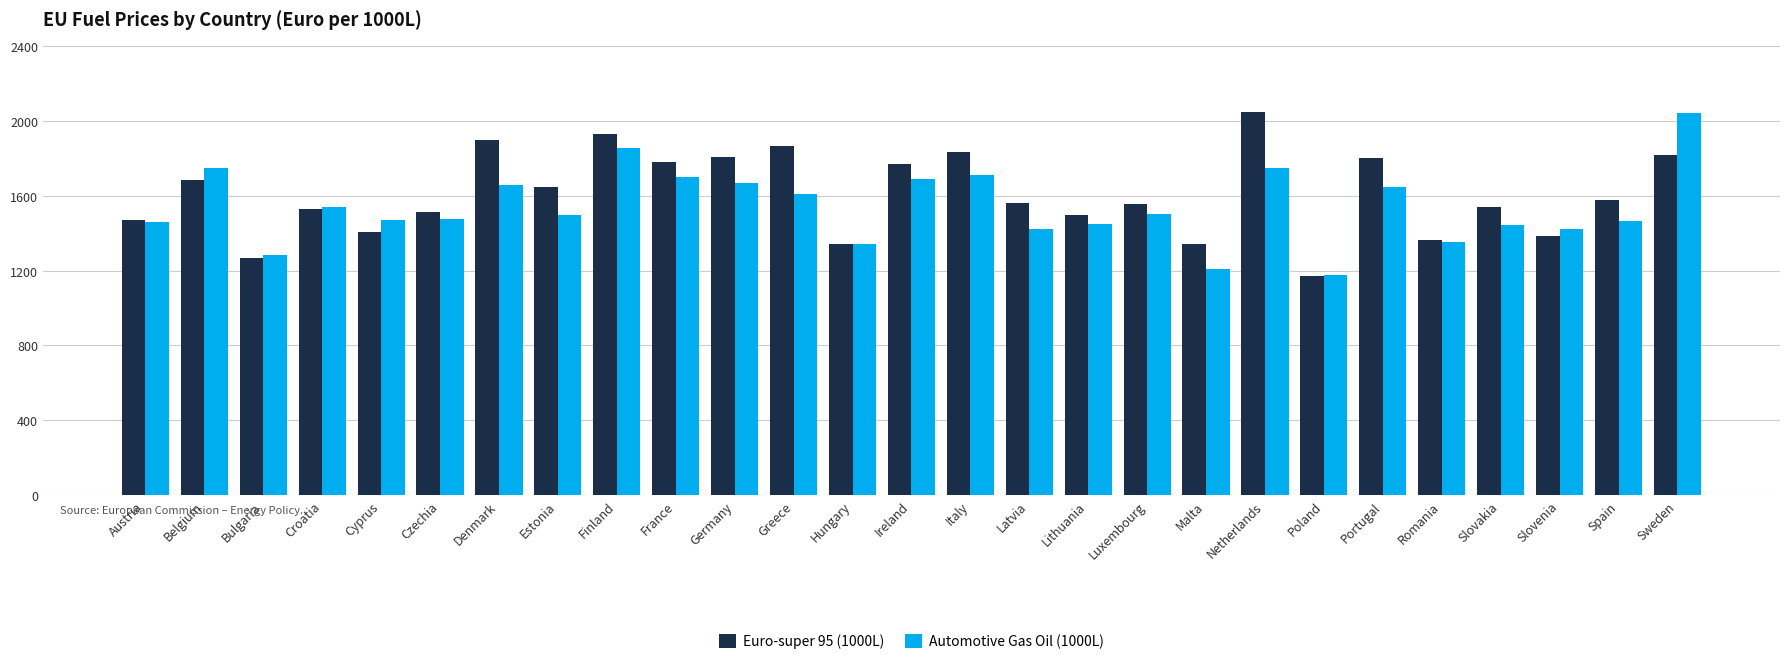

What is the total value across all series at Slovakia?

2981.0